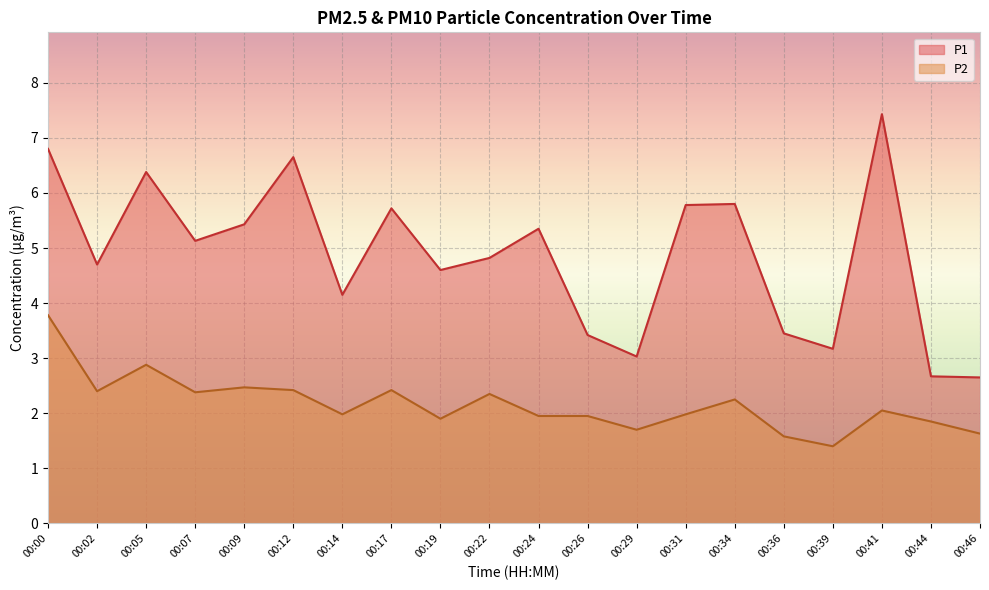

Rank the series by their average value, from highest to lowest.

P1, P2